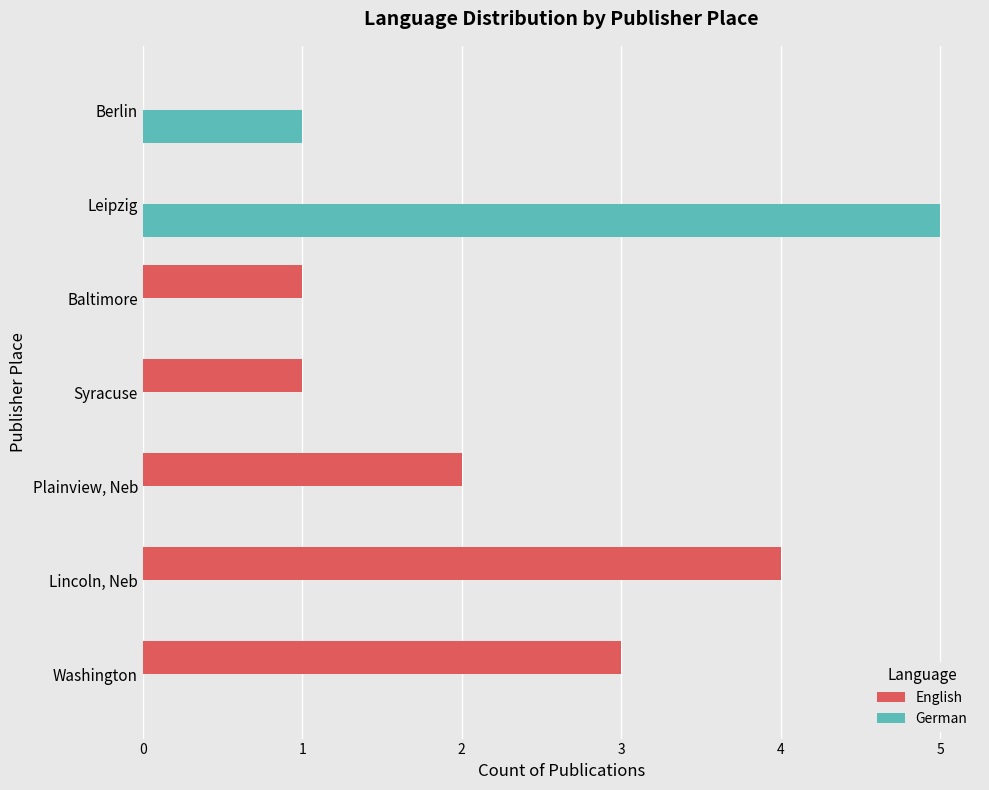

Which series has the widest spread of values?

German